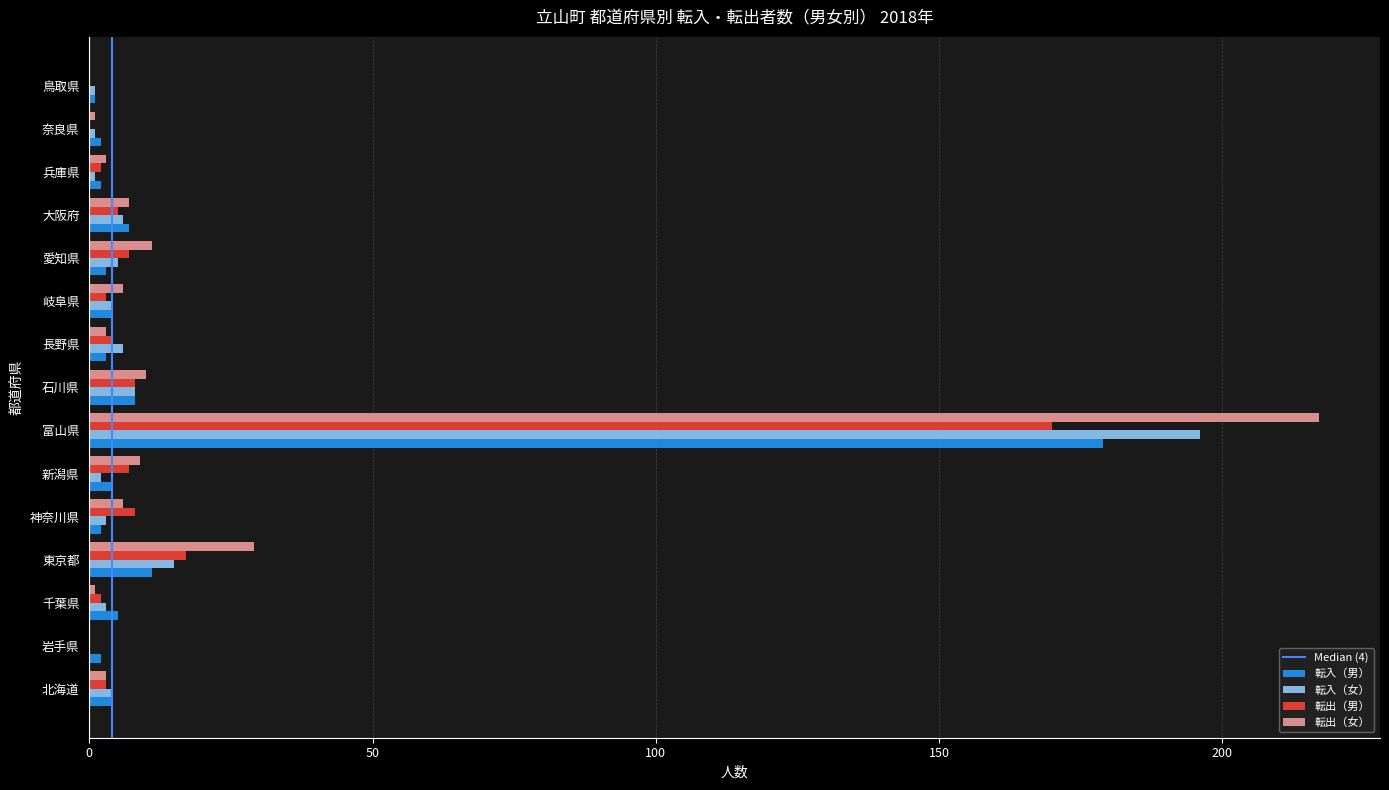

What is the spread (max minus min) of values at 富山県?

47